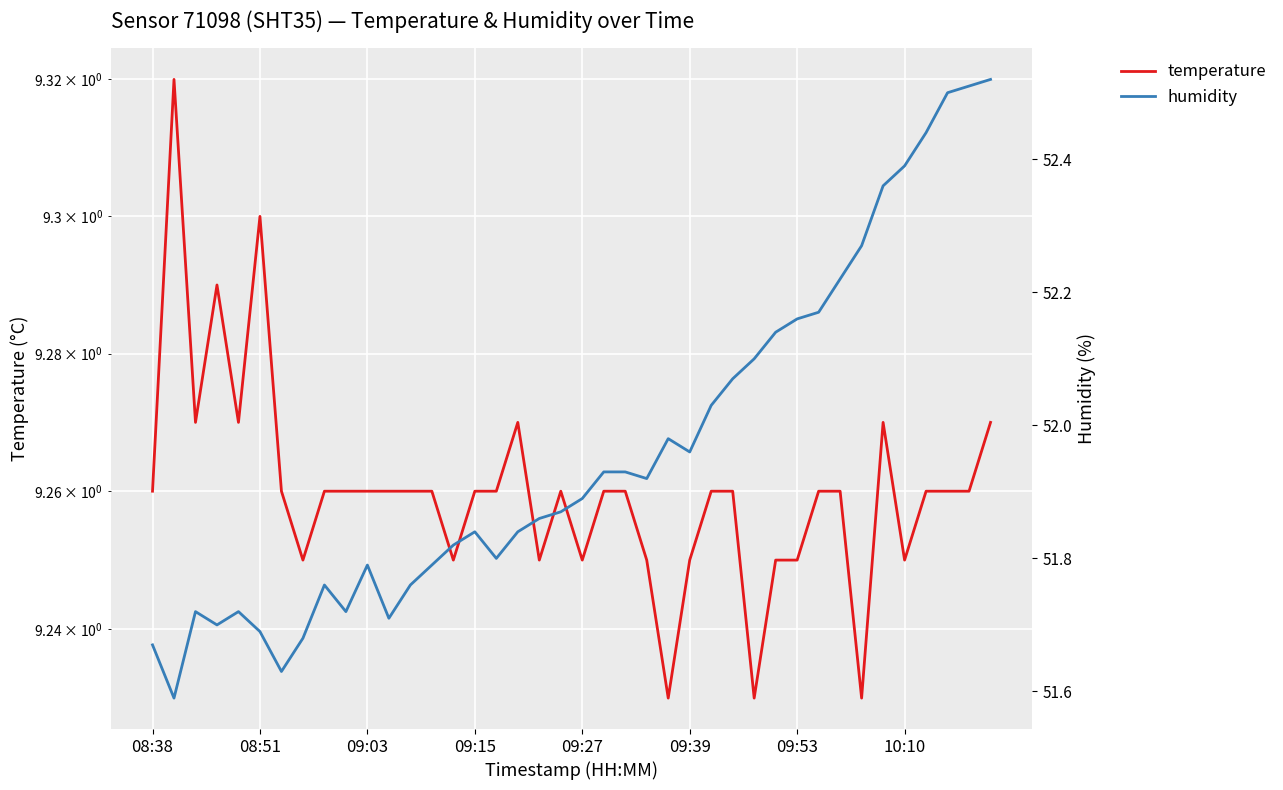

What is the sum of the temperature values at 21 and 15?

18.5